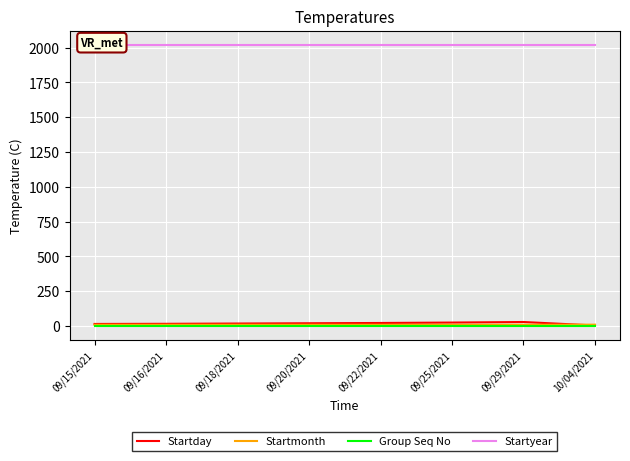

True or false: Startday has a value of 18 at 09/18/2021.

True